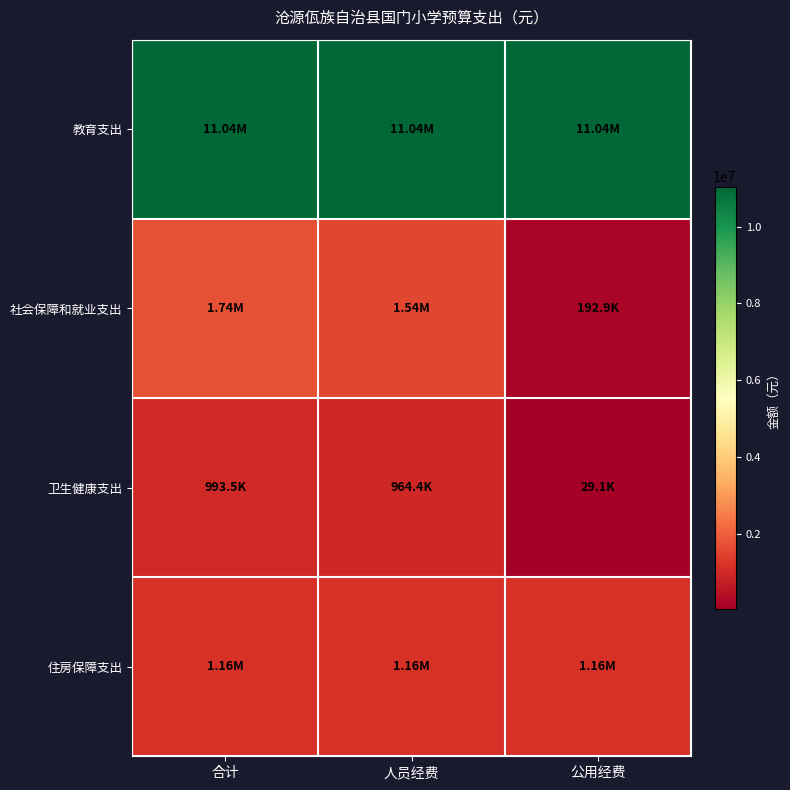

List the series in order of their peak value, lowest first.

卫生健康支出, 住房保障支出, 社会保障和就业支出, 教育支出